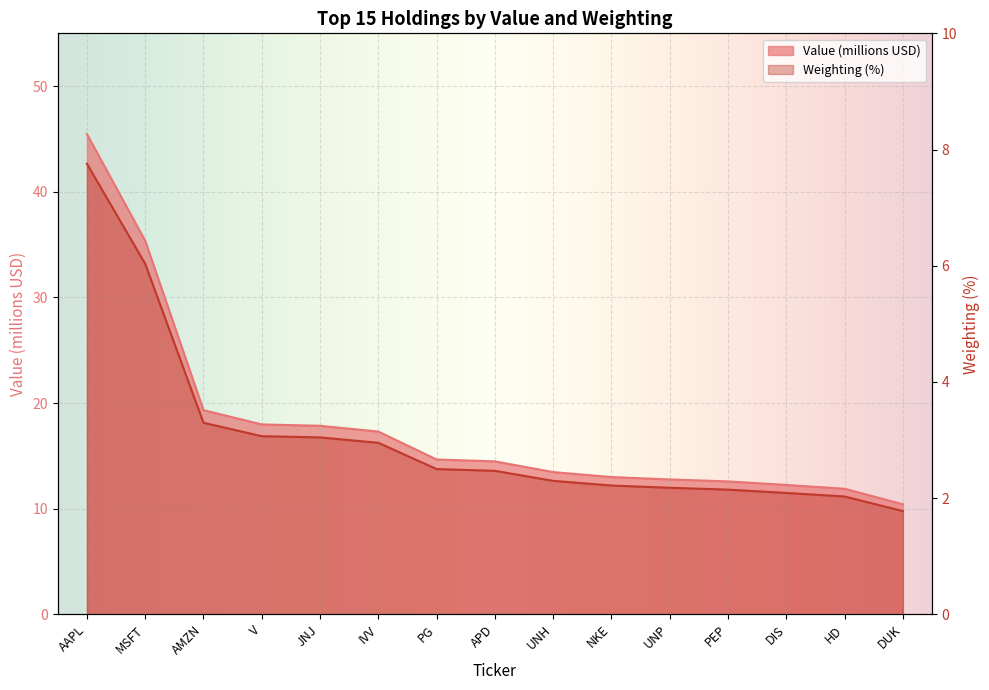

How many series are shown in this chart?

2